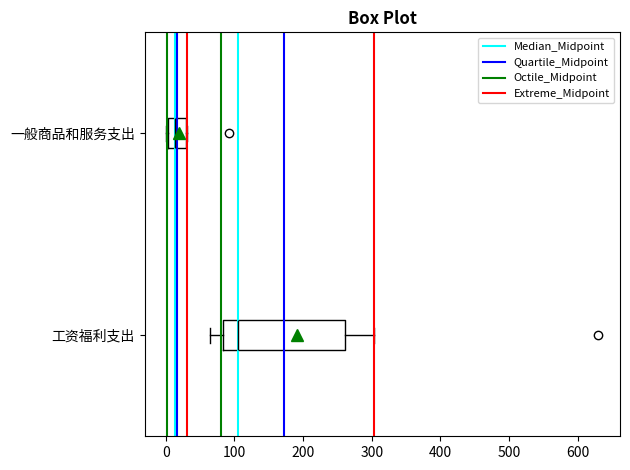

Which box's median line is the furthest to the right?

工资福利支出